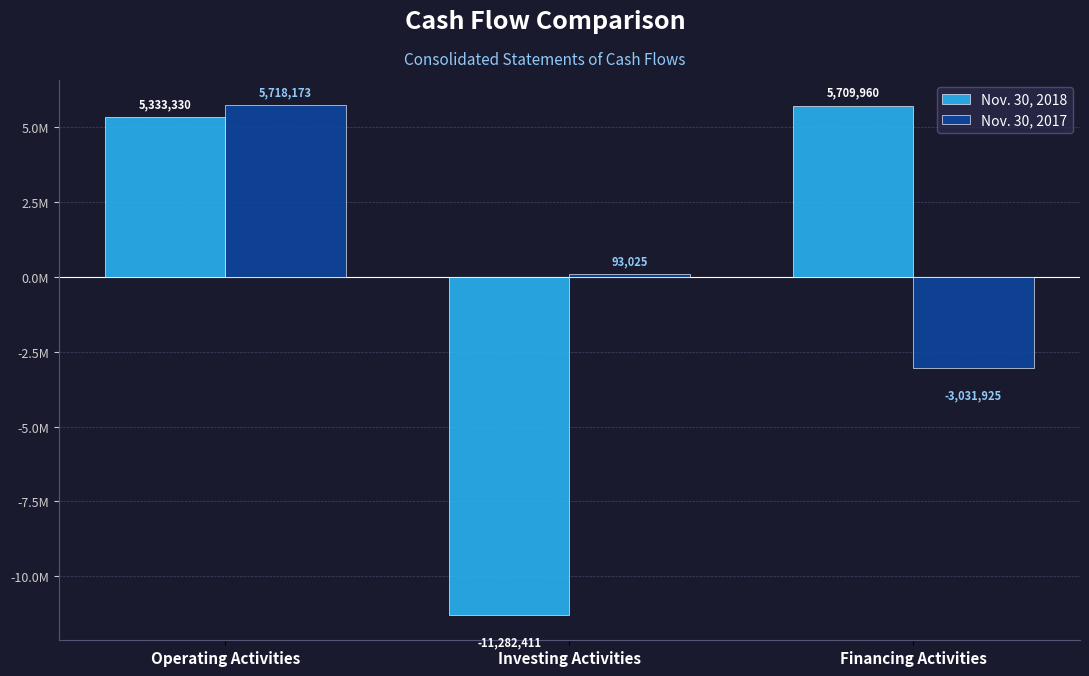

Is the value of Nov. 30, 2017 at Investing Activities greater than the value of Nov. 30, 2018 at Investing Activities?

Yes